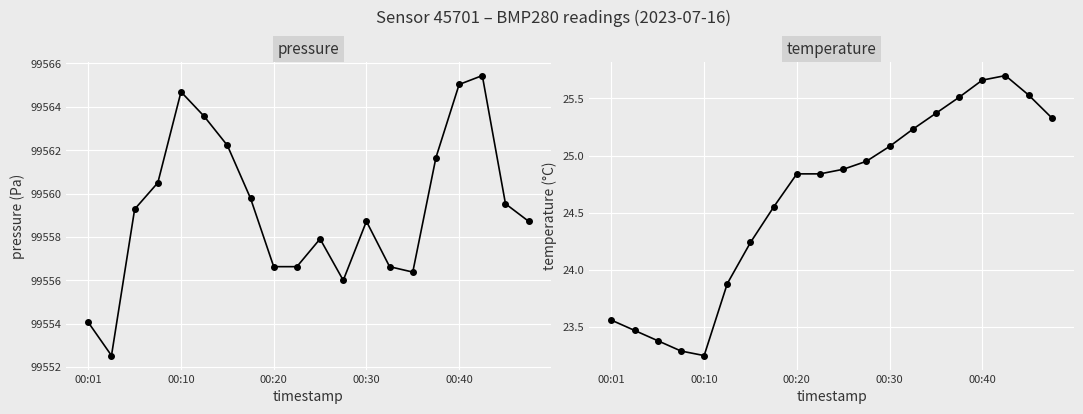

Reading left to right, what are all the values shown in this chart?

pressure: 99554.1	99552.5	99559.3	99560.5	99564.7	99563.6	99562.2	99559.8	99556.6	99556.6	99557.9	99556.0	99558.7	99556.6	99556.4	99561.7	99565.0	99565.4	99559.5	99558.7
temperature: 23.6	23.5	23.4	23.3	23.2	23.9	24.2	24.6	24.8	24.8	24.9	24.9	25.1	25.2	25.4	25.5	25.7	25.7	25.5	25.3